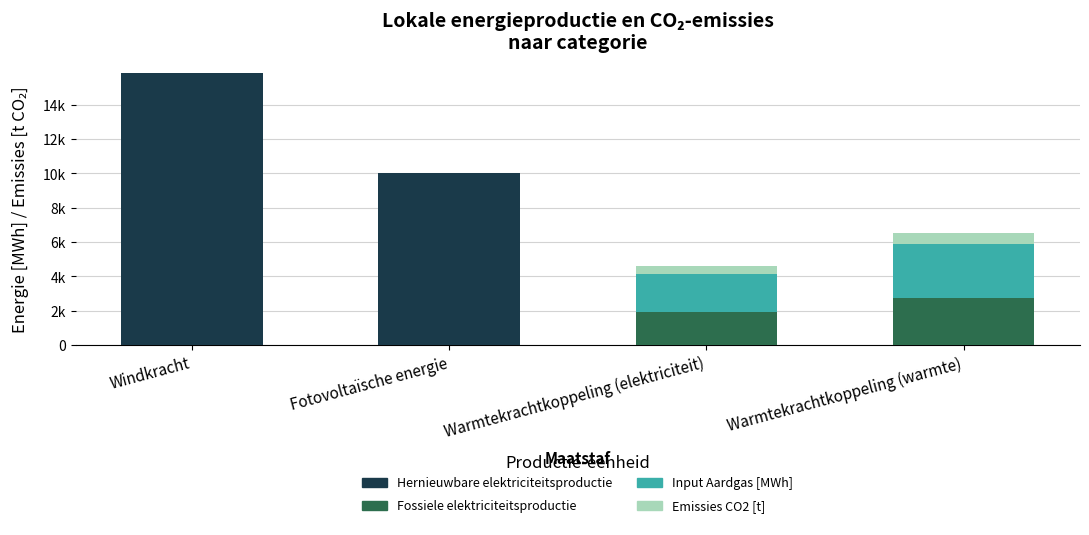

Which has a higher value, Windkracht or Warmtekrachtkoppeling (elektriciteit)?

Windkracht